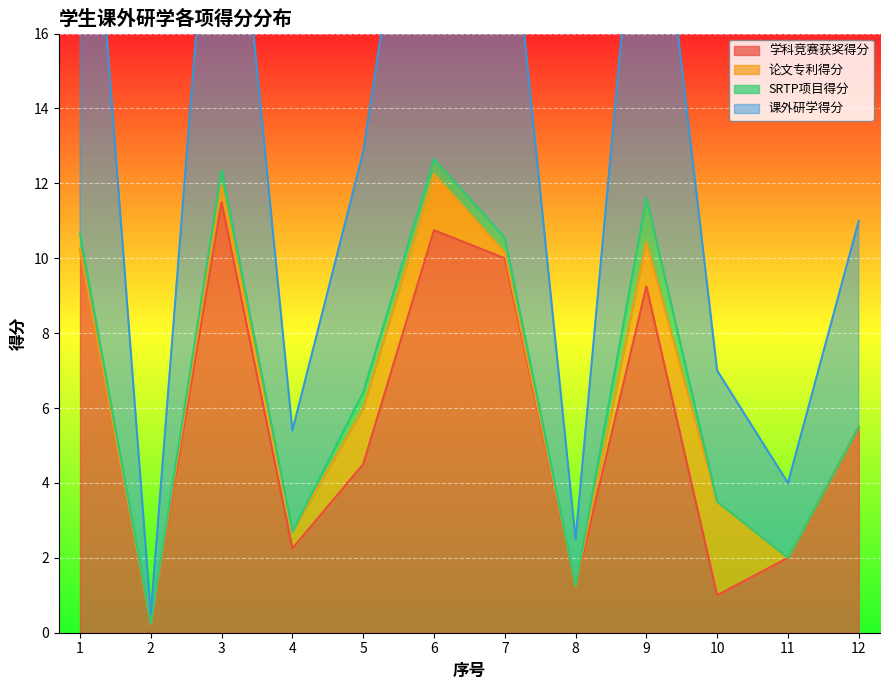

Which series changed the most between 2 and 10?

课外研学得分